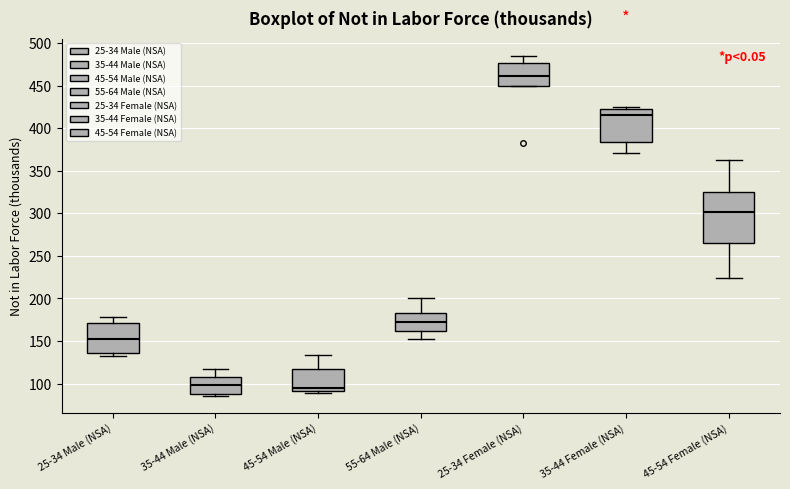

Comparing the boxes themselves (not the whiskers), which one is the tallest?

45-54 Female (NSA)